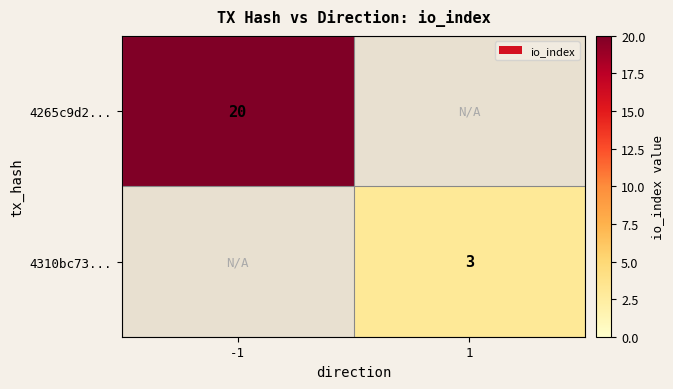

Is it true that 4310bc73... equals 2 at 1?

False